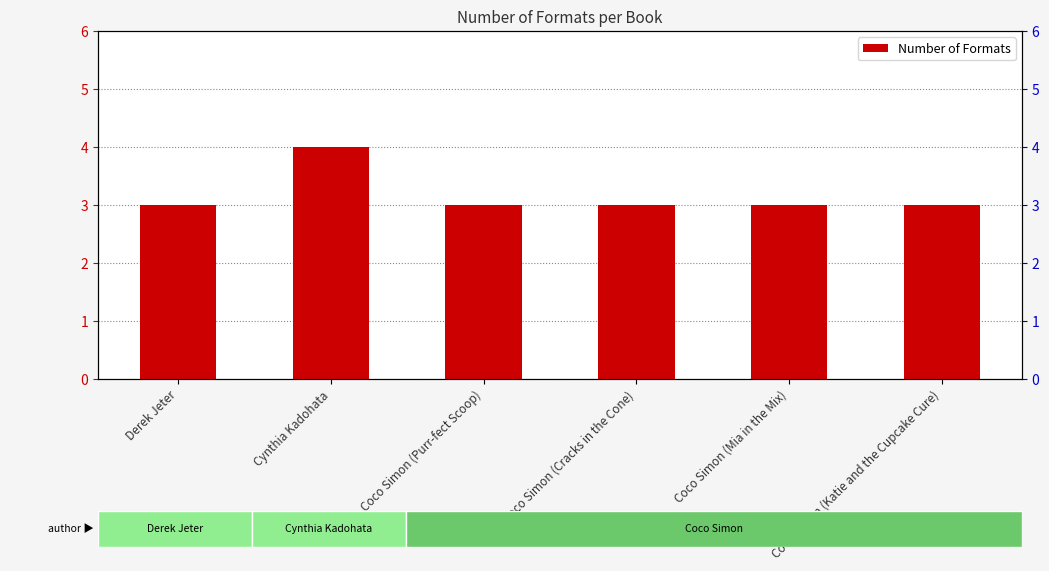

The value at Cynthia Kadohata is 4. True or false?

True